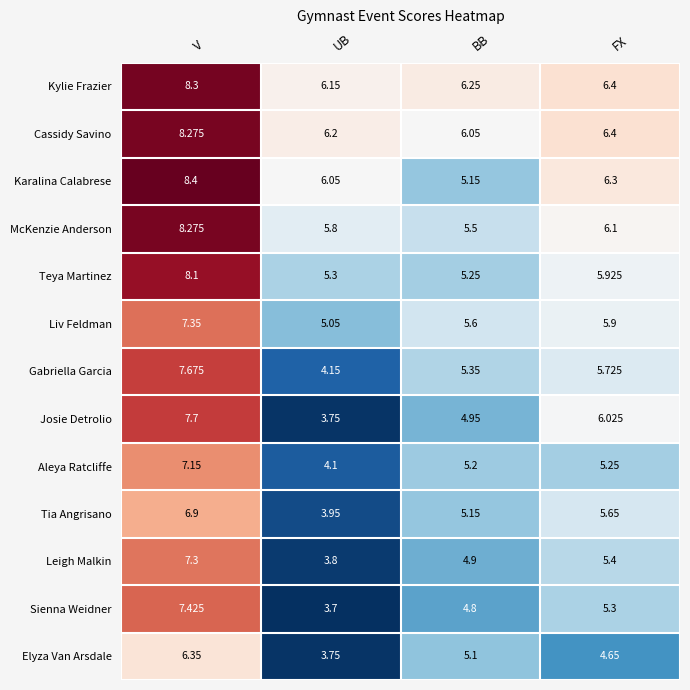

Rank the categories by Aleya Ratcliffe value from lowest to highest.

UB, BB, FX, V